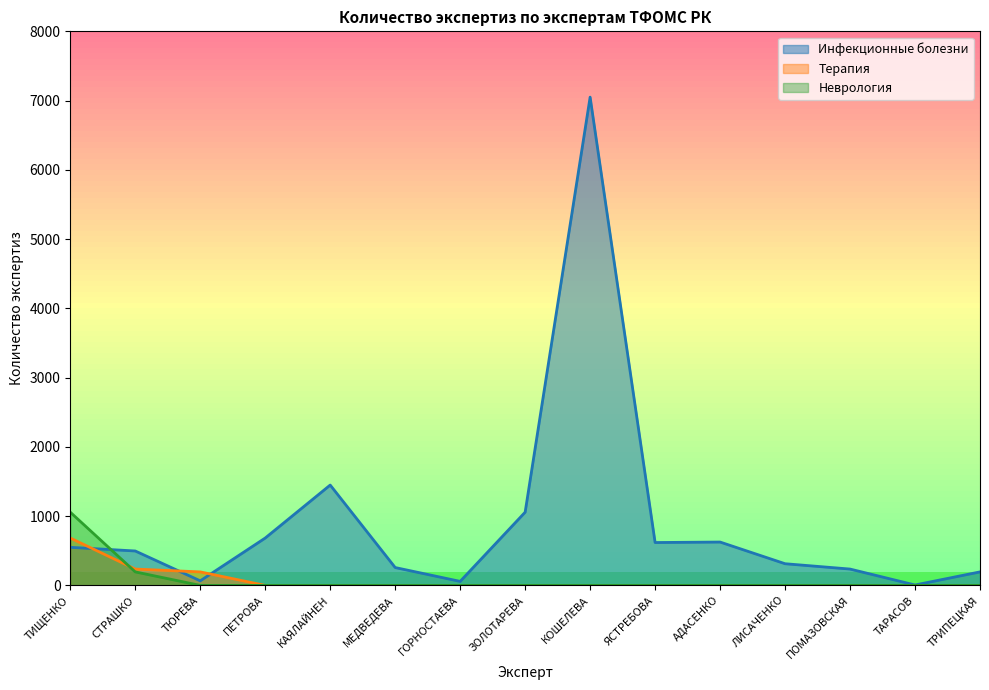

Which has a higher value, ПОМАЗОВСКАЯ or ЛИСАЧЕНКО?

ЛИСАЧЕНКО